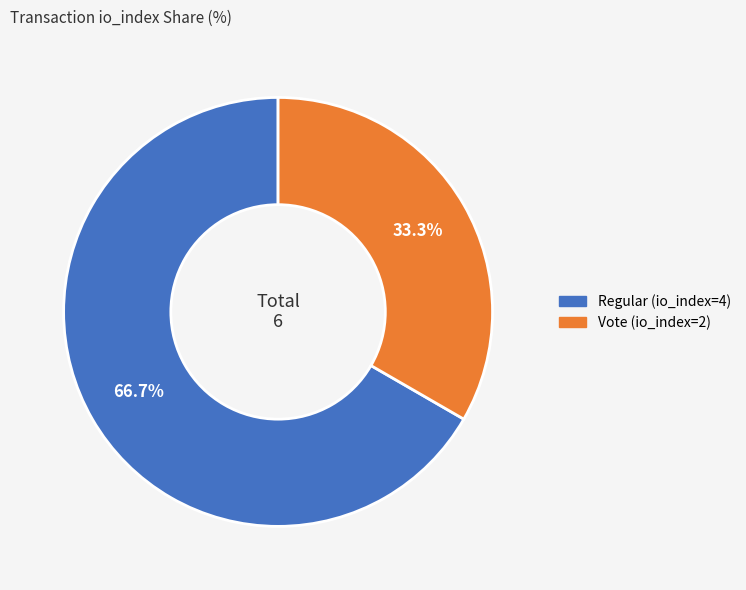

Is it true that Vote (io_index=2) is 33% of the pie?

True